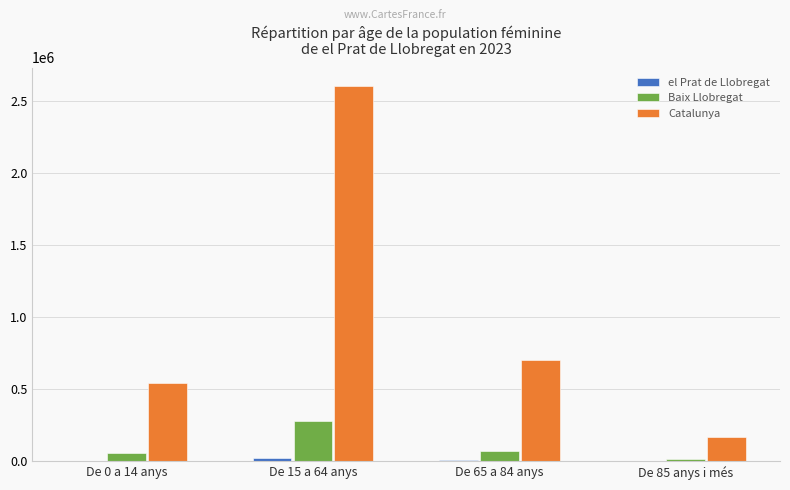

Is the value of Baix Llobregat at De 15 a 64 anys greater than the value of Catalunya at De 85 anys i més?

Yes